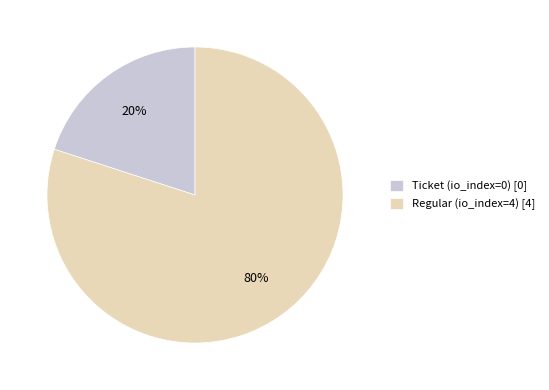

What percentage is the Regular (io_index=4) slice, to the nearest percent?

80%